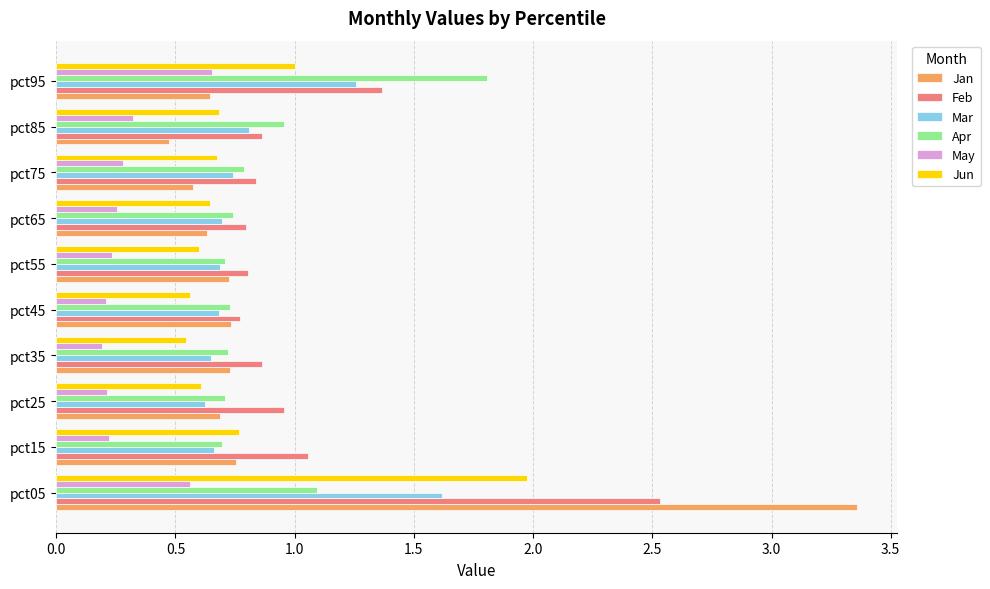

At which category is the sum across all series the highest?

pct05